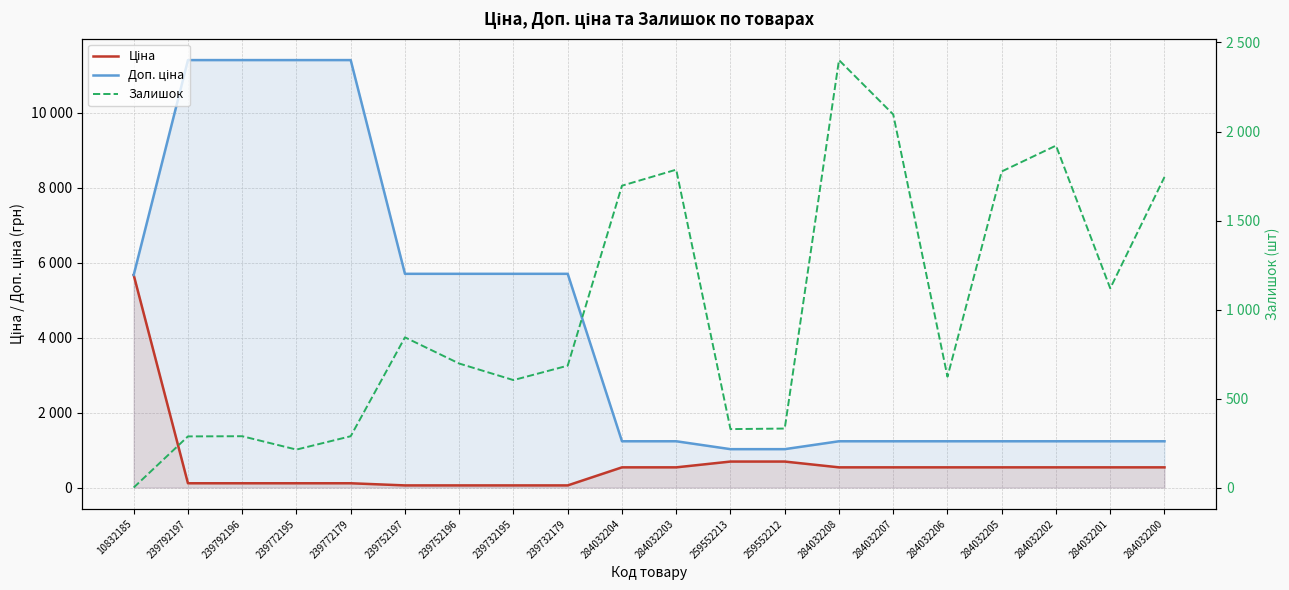

What are all the series names shown in the legend?

Ціна, Доп. ціна, Залишок